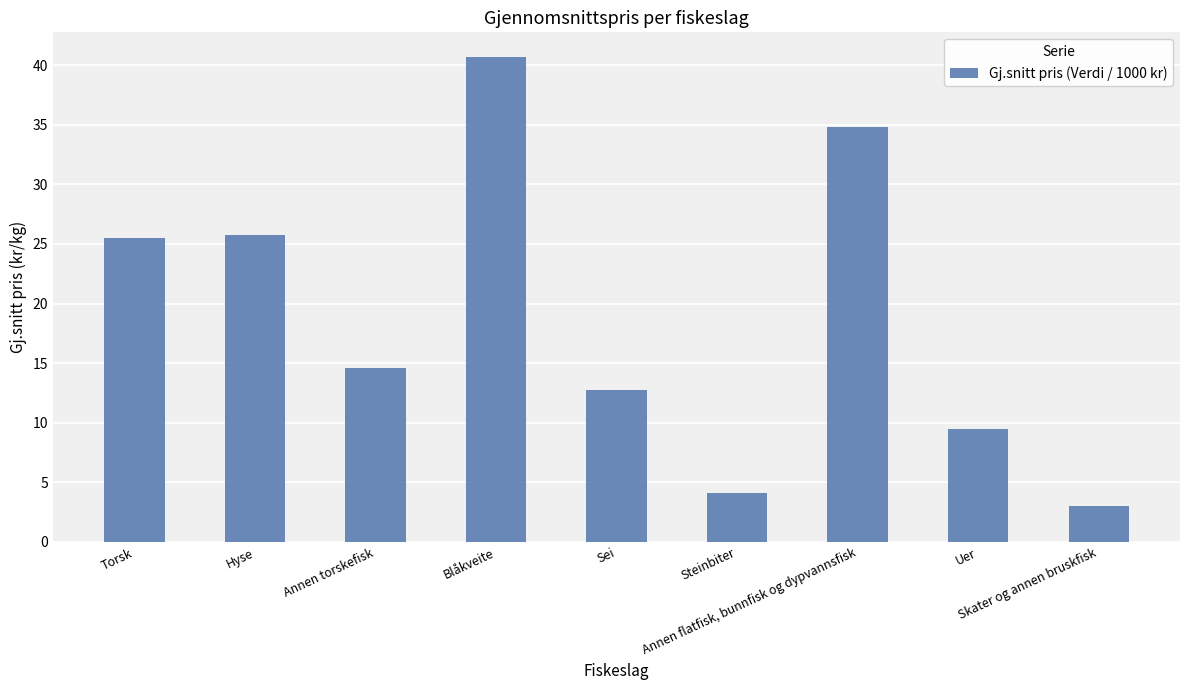

How many data points does each series have?

9